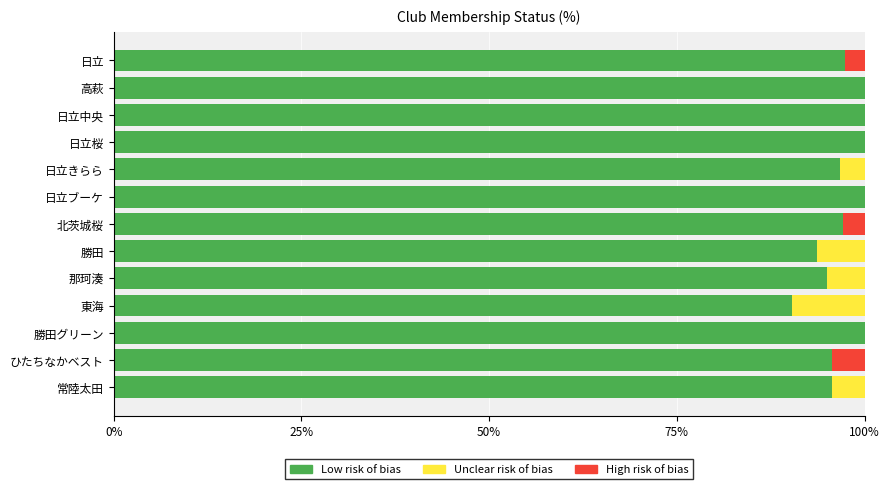

What is the total value across all series at 東海?

100.0